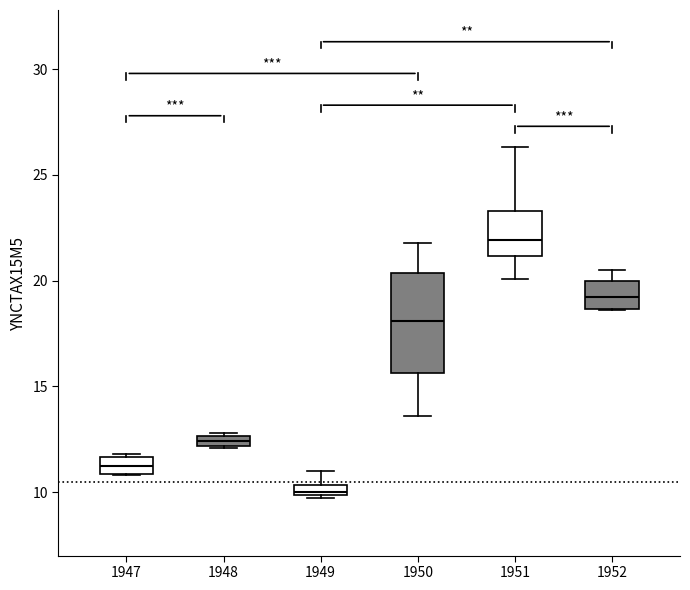

Where does the upper whisker of the box at x = 1949 end on the y-axis? The values are not printed on the chart, so give them approximately, as read against the axis.

11.0